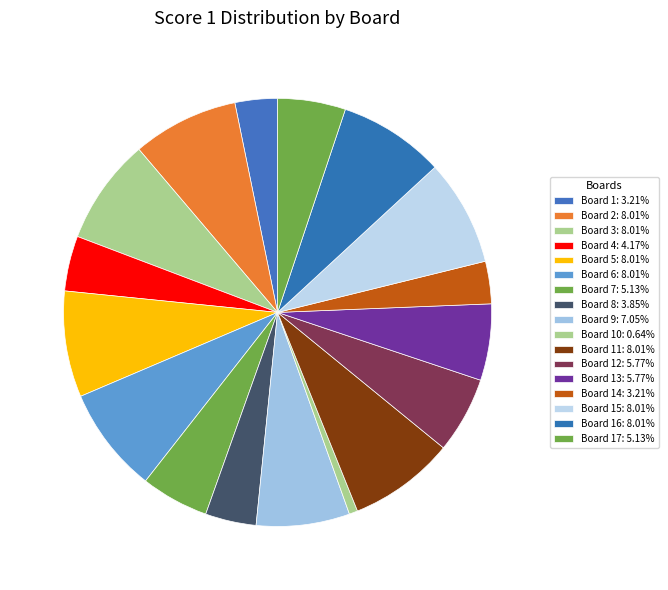

How many segments does this pie chart have?

17